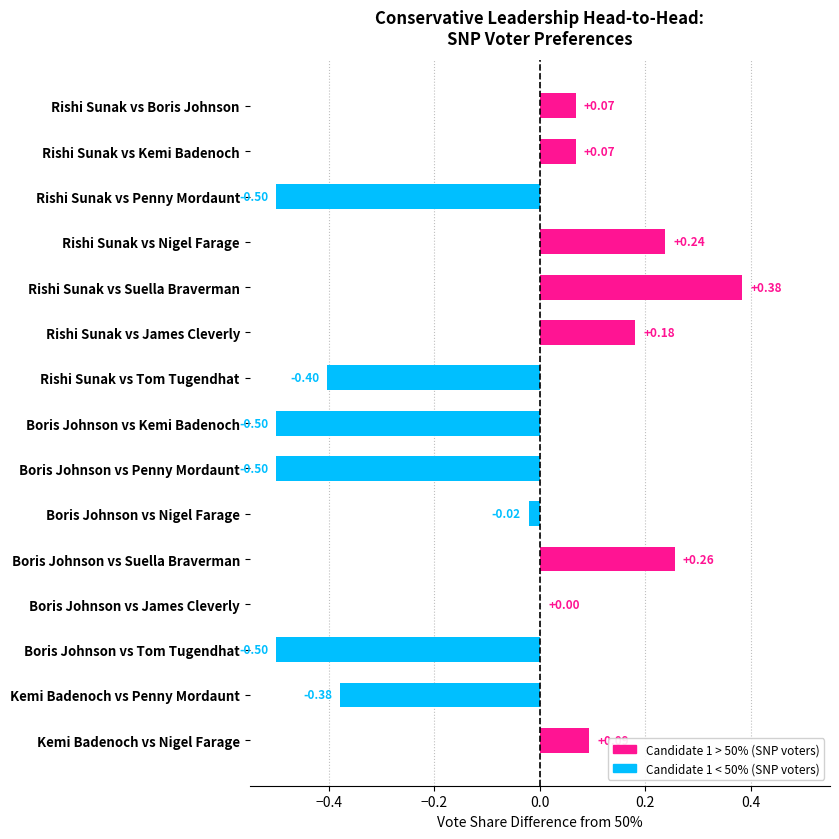

At which label is the value closest to 0?

Boris Johnson vs James Cleverly